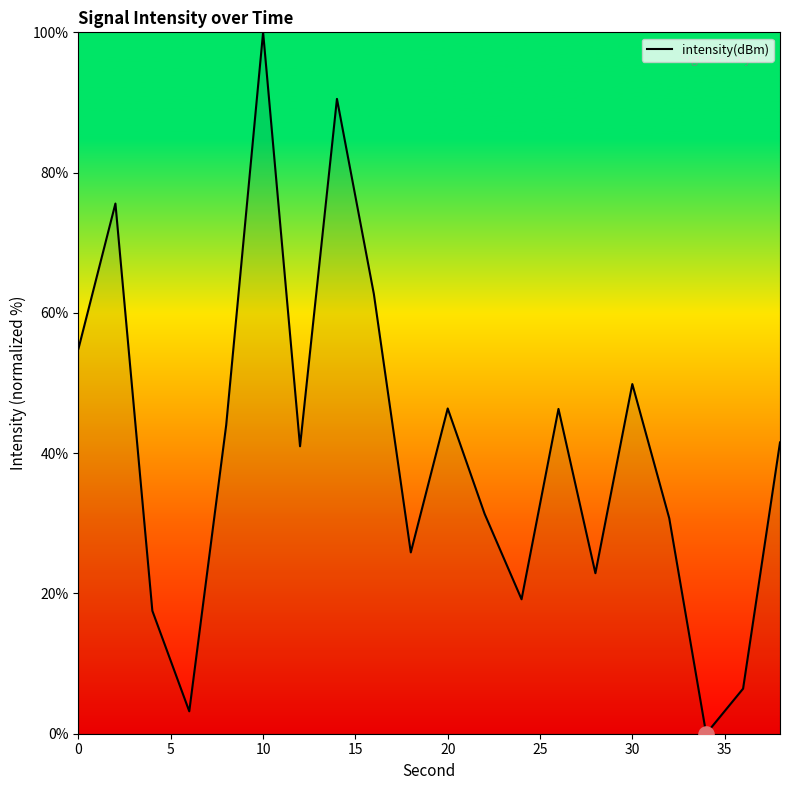

What is the greatest value displayed?

100.0